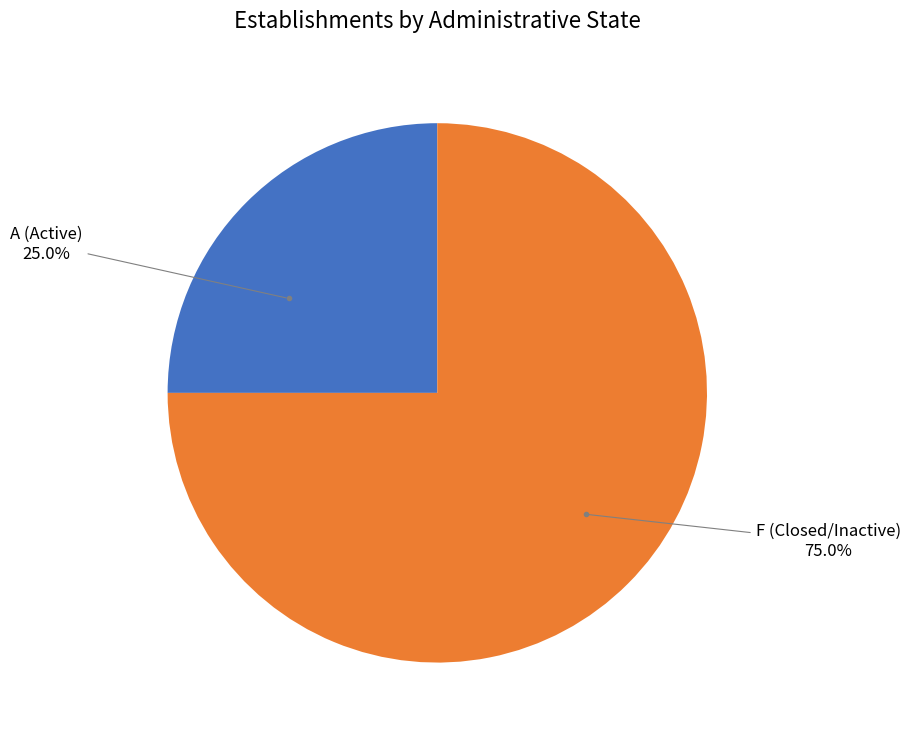

Is there any slice that represents more than half of the pie?

Yes